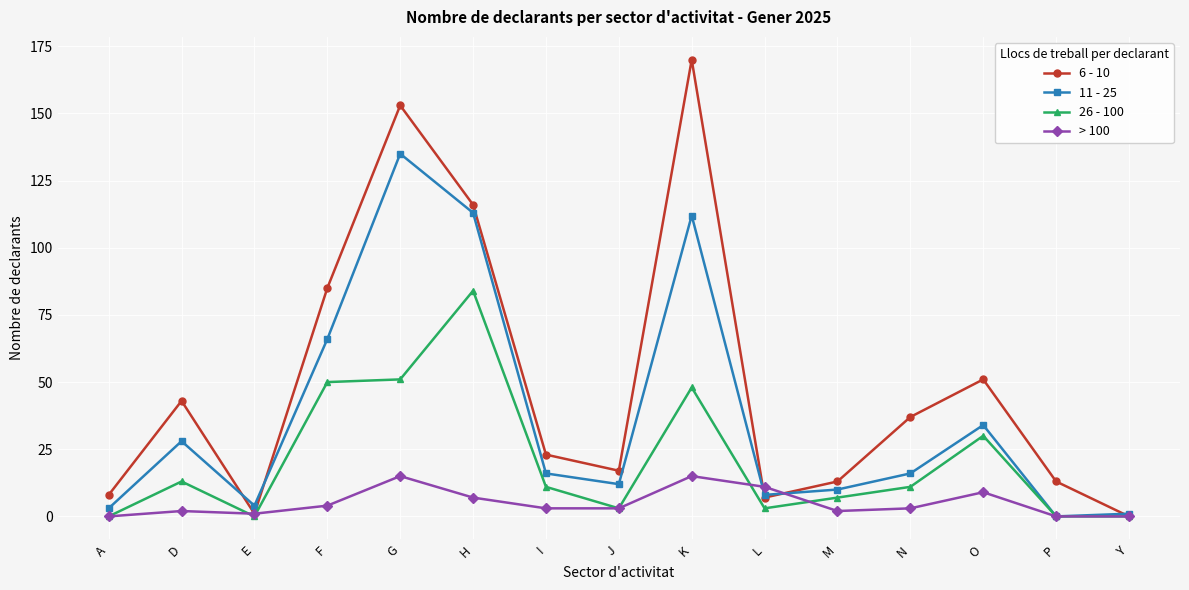

Which label corresponds to the largest value in the chart?

K